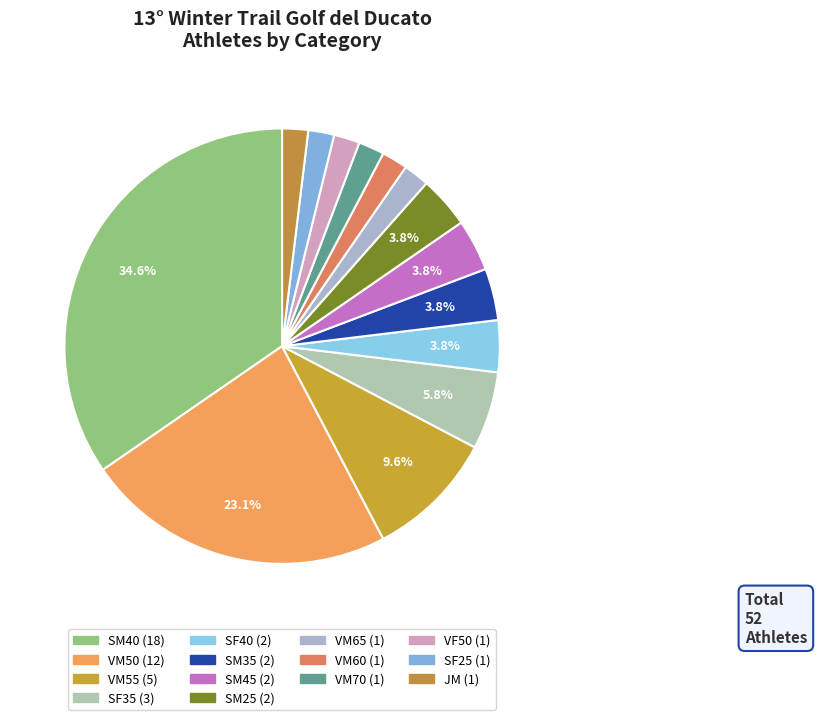

To the nearest percent, what percentage of the pie is VM65?

2%